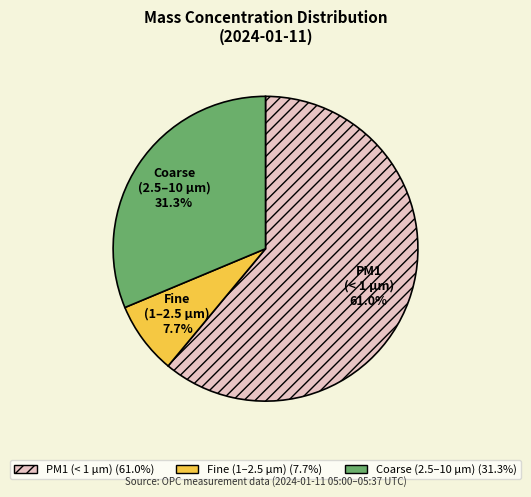

Approximately how many times larger is the value at Coarse (2.5–10 μm) compared to Fine (1–2.5 μm)?

4.1